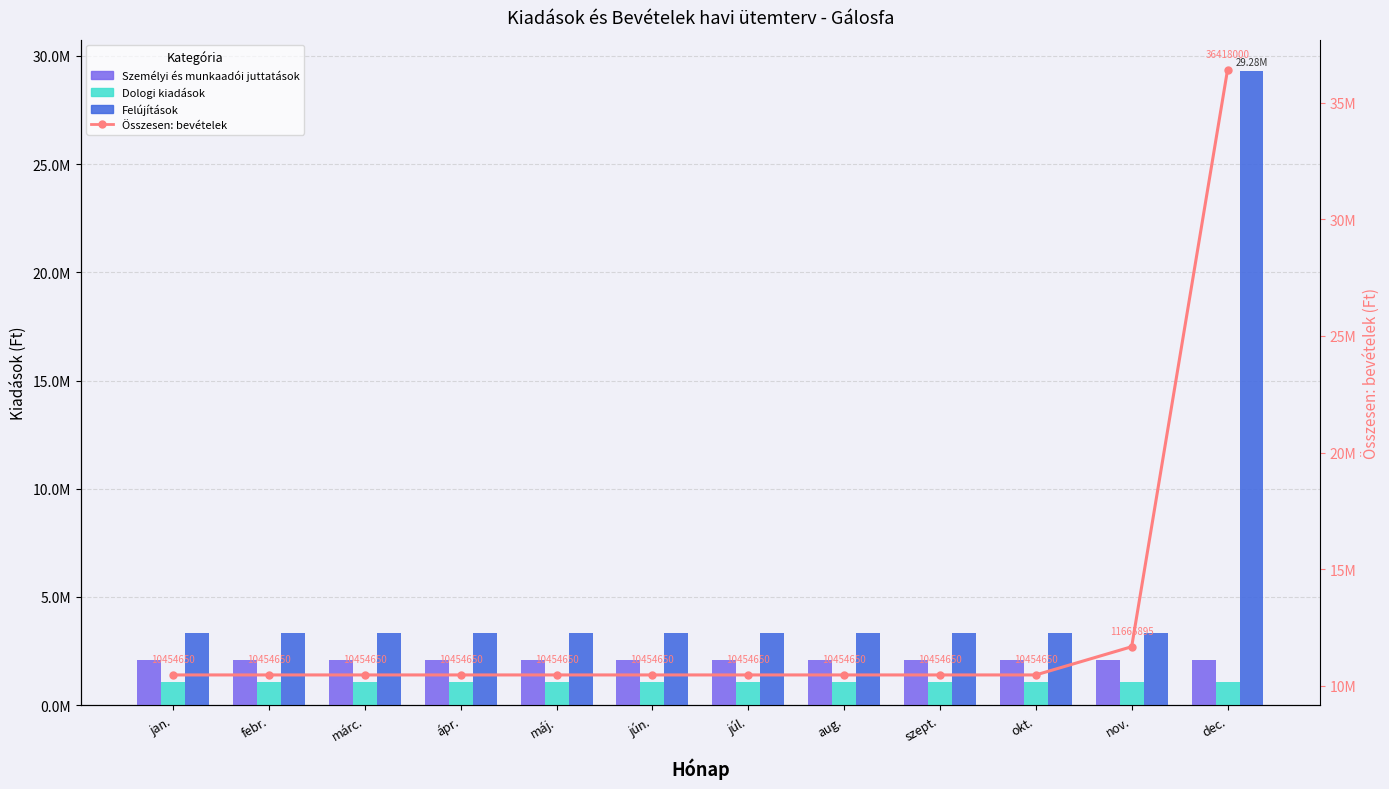

What is the label of the 11th bar from the left?

nov.